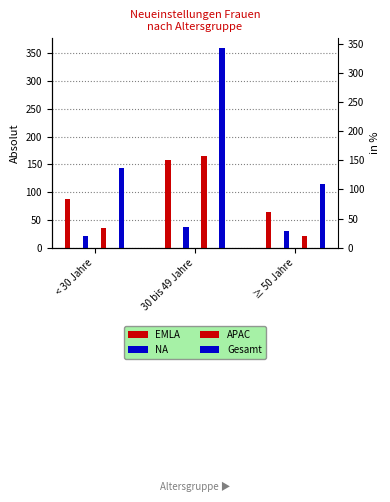

Is it true that Gesamt equals 66 at ≥ 50 Jahre?

False